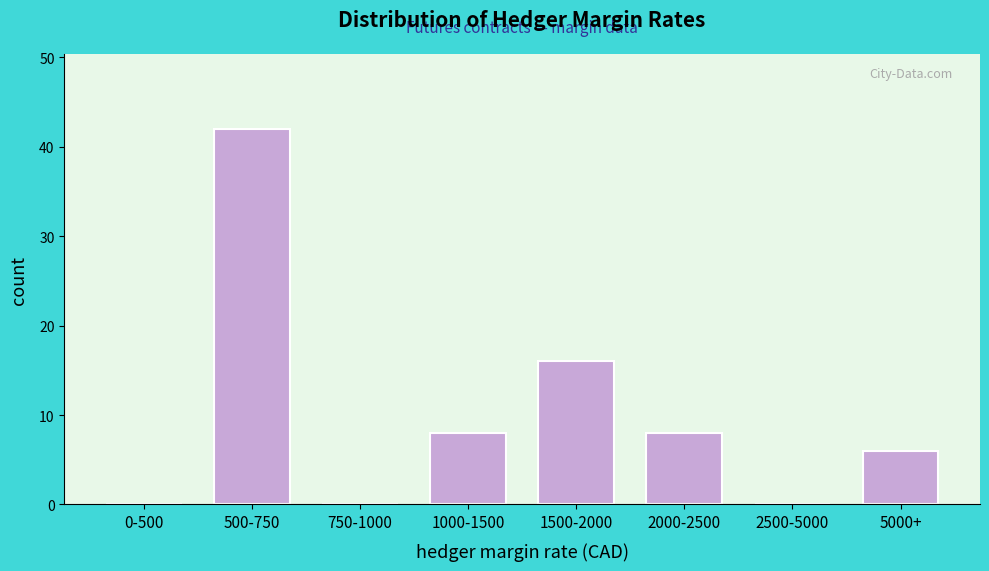

Reading right to left, extract all data points from this chart.

5000+=6	2500-5000=0	2000-2500=8	1500-2000=16	1000-1500=8	750-1000=0	500-750=42	0-500=0